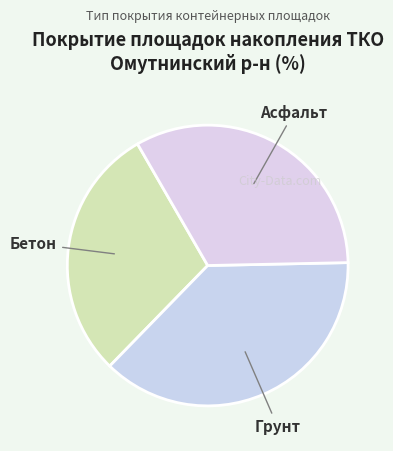

How many slices are in this pie chart?

3